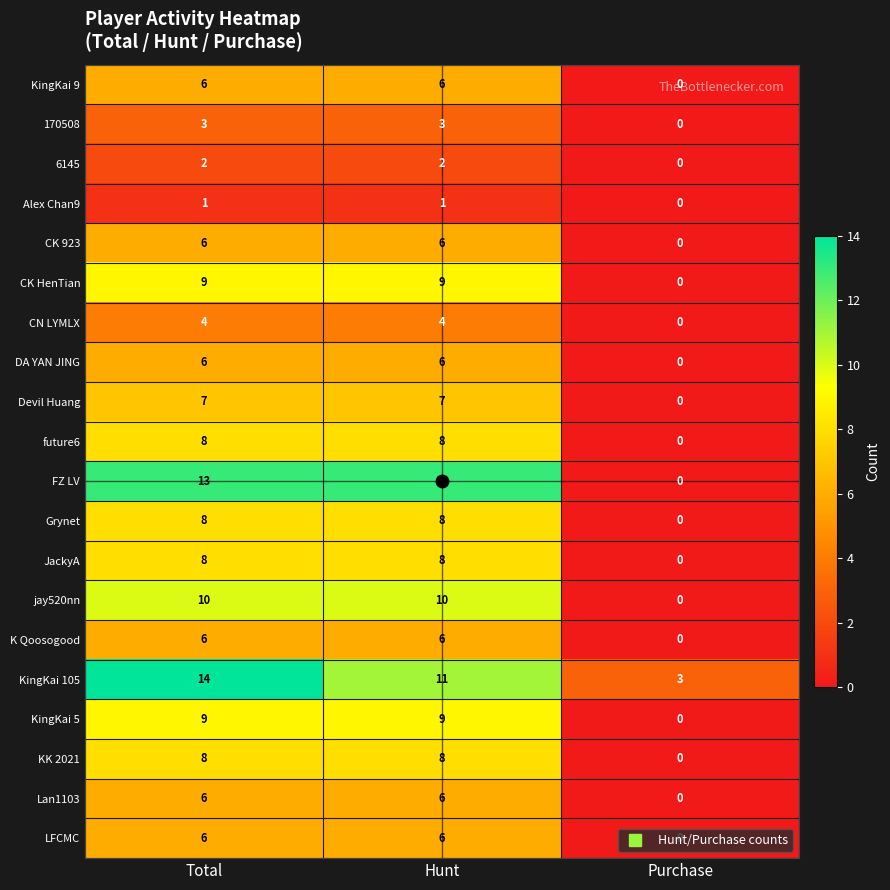

What is the maximum value for CK HenTian?

9